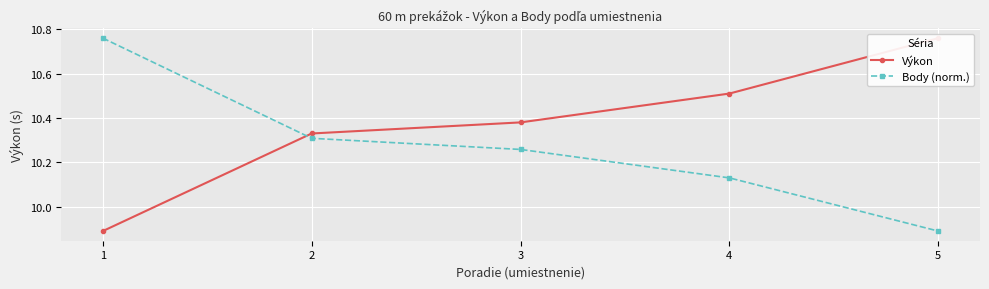

At which label does Výkon first exceed 10?

2